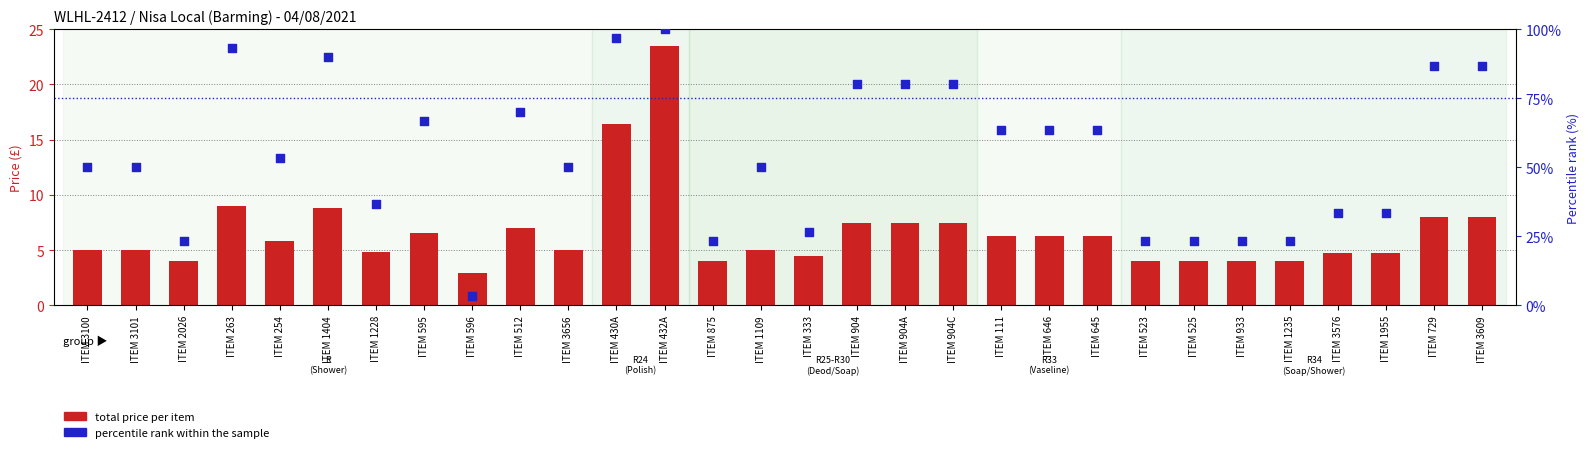

Is the value of percentile rank within the sample at ITEM 904A greater than the value of total price per item at ITEM 646?

Yes